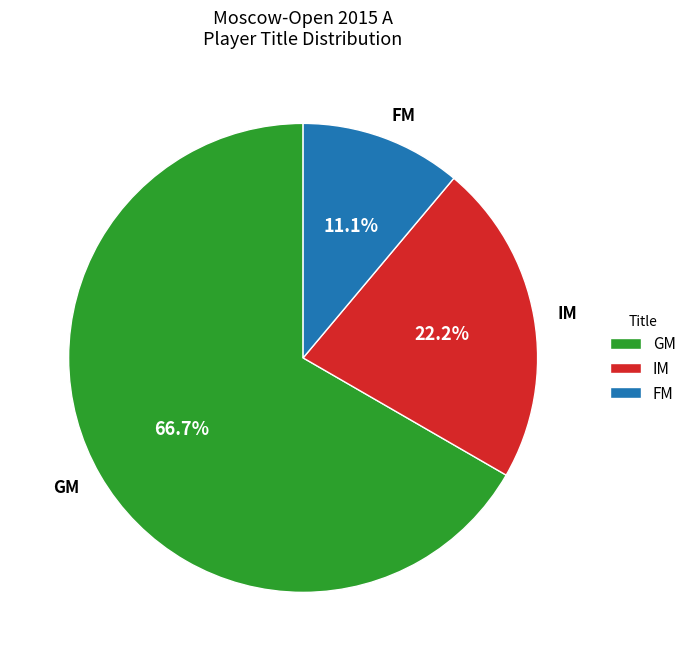

Which slice is the largest?

GM